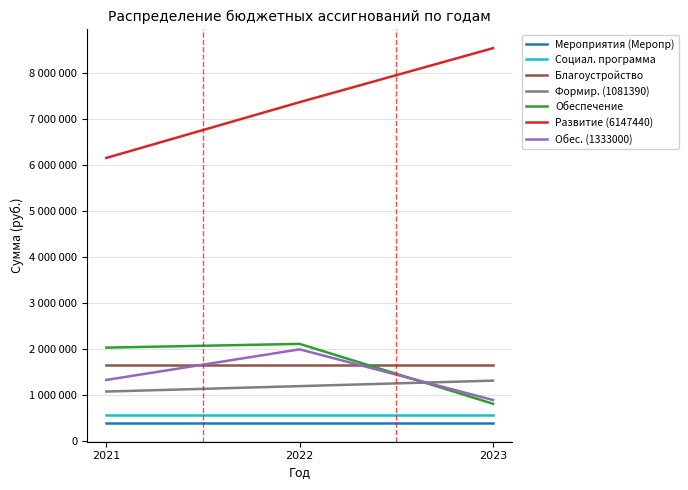

What are all the series names shown in the legend?

Мероприятия (Меропр), Социал. программа, Благоустройство, Формир. (1081390), Обеспечение, Развитие (6147440), Обес. (1333000)